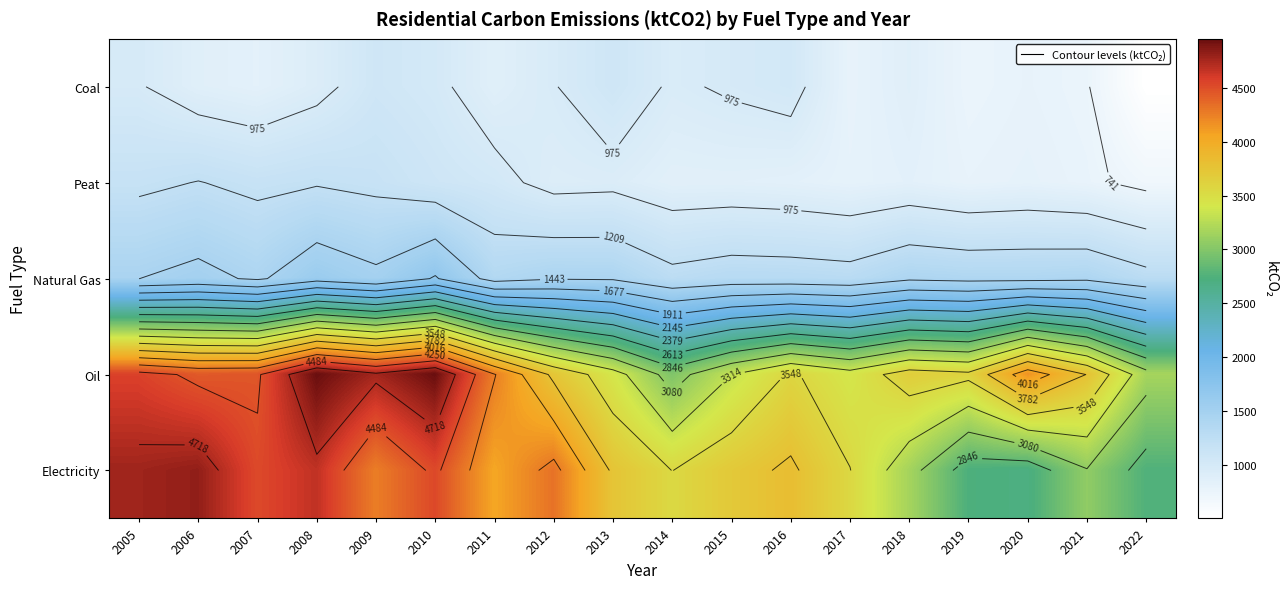

What is the total value across all series at 2012?

11365